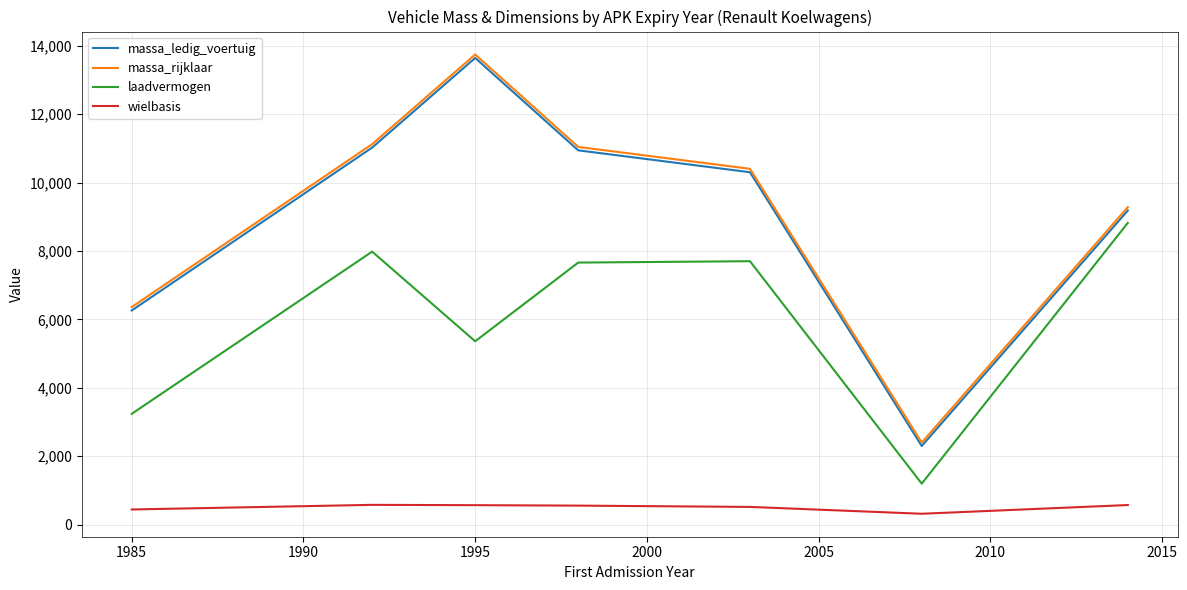

What is the lowest value of the massa_ledig_voertuig series?

2300